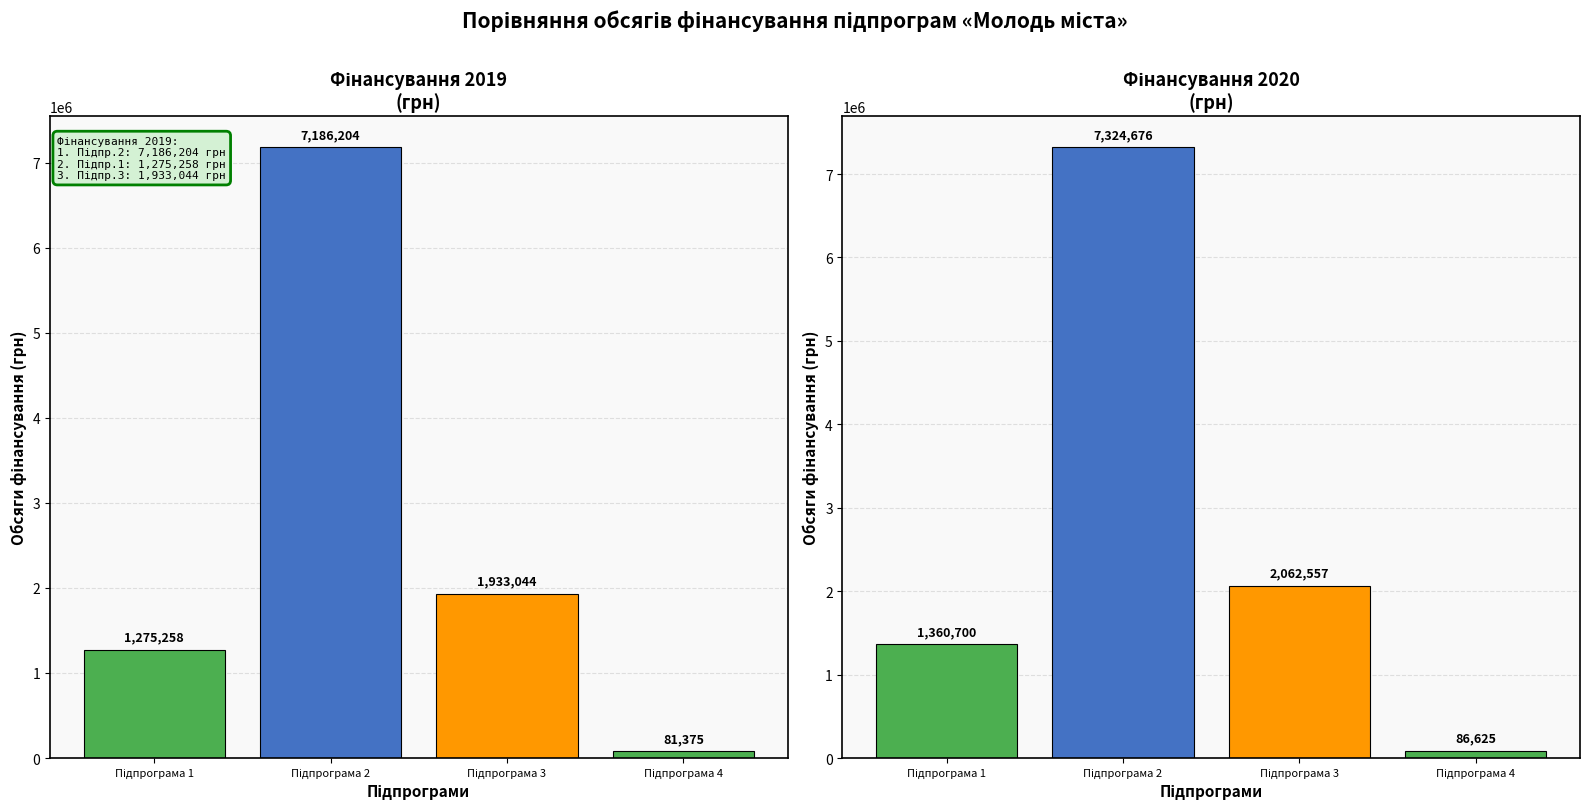

Reading left to right, transcribe all the data shown in this chart.

2019: Підпрограма 1=1275258	Підпрограма 2=7186204	Підпрограма 3=1933044	Підпрограма 4=81375
2020: Підпрограма 1=1360700	Підпрограма 2=7324676	Підпрограма 3=2062557	Підпрограма 4=86625